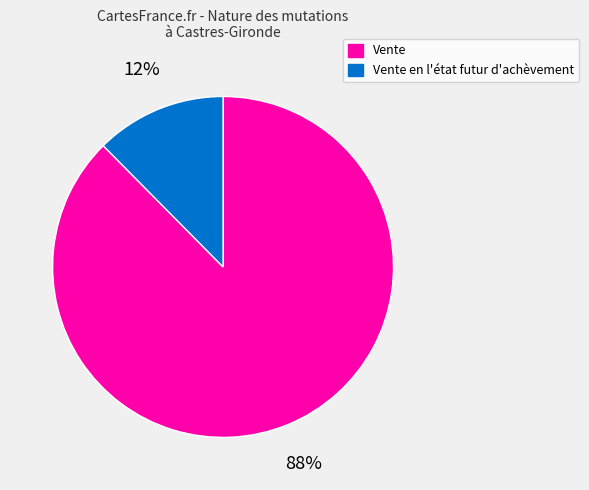

To the nearest percent, what is the average slice percentage?

50%